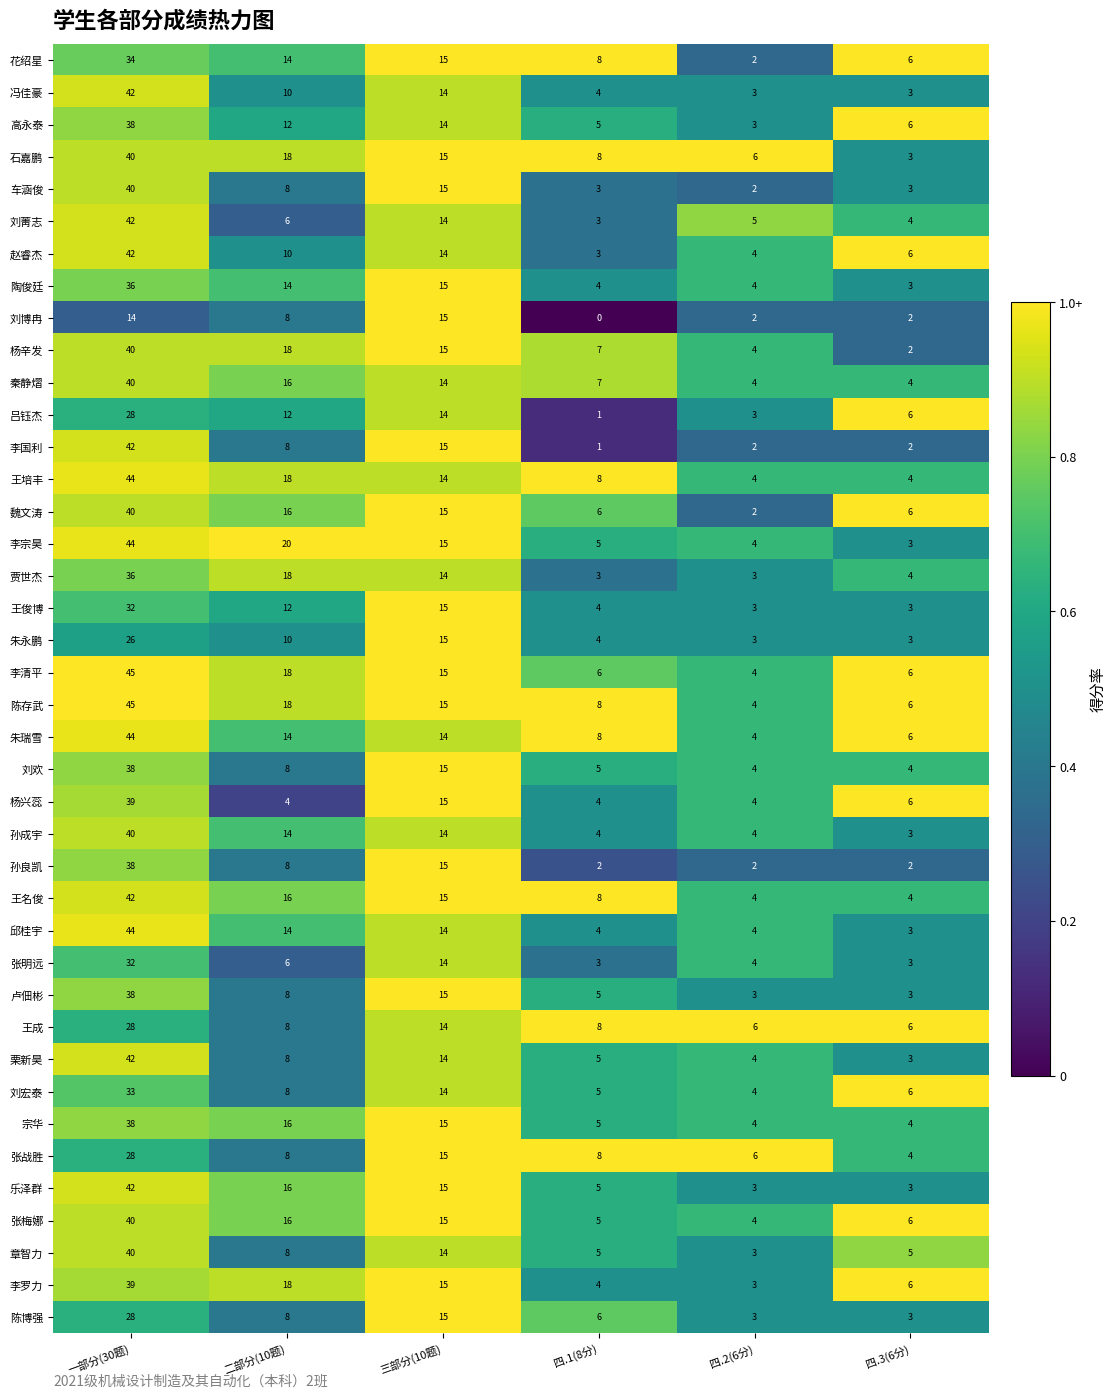

Where does the 李宗昊 series first go above 15?

一部分(30题)